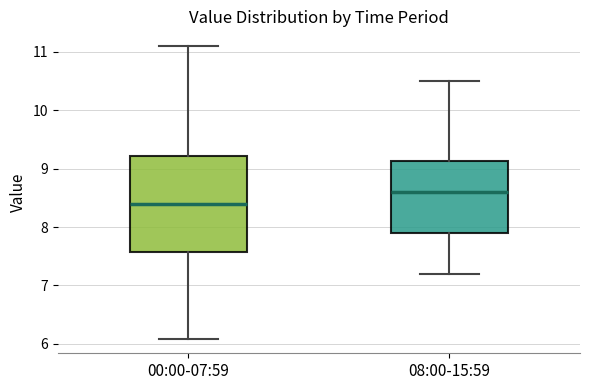

Which box's median line is the lowest?

00:00-07:59